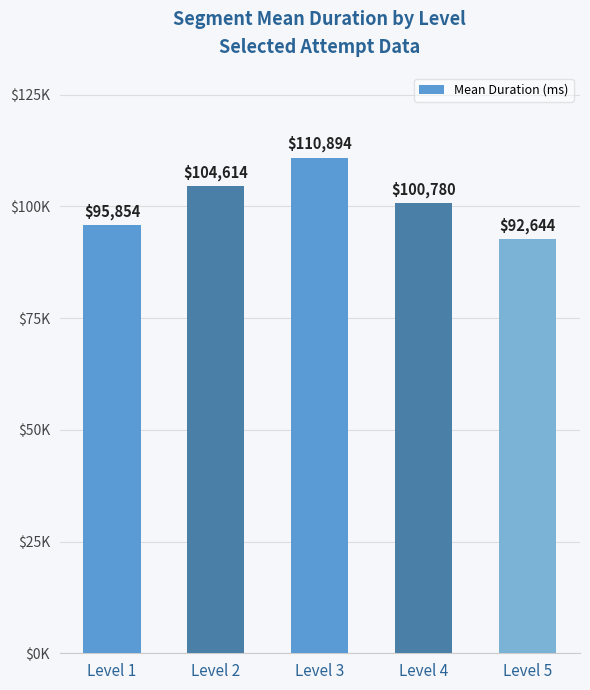

Which has a higher value, Level 1 or Level 3?

Level 3